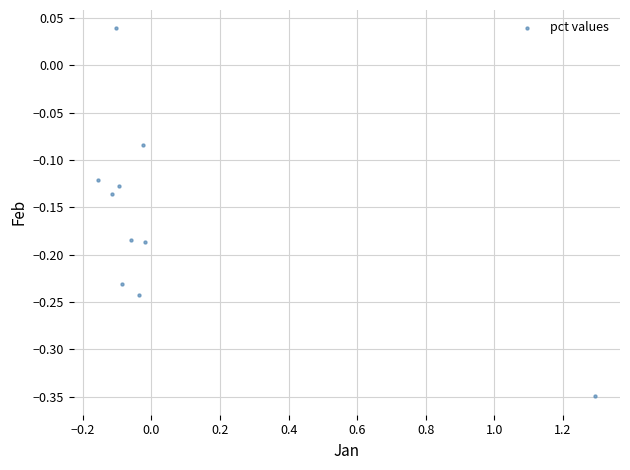

What is the range of Y values (max minus min)?

0.4